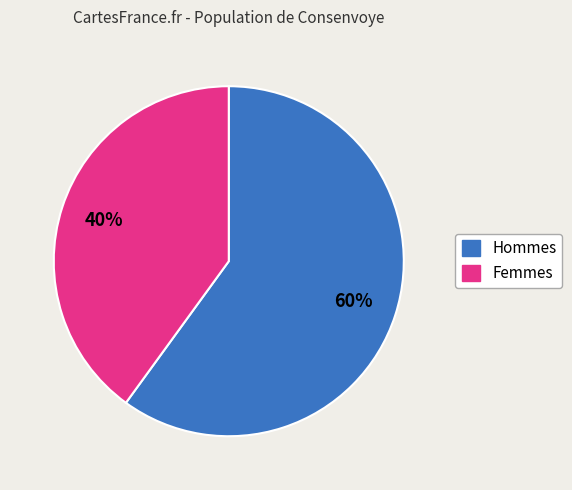

To the nearest percent, what is the difference between the largest and smallest slice percentages?

20%